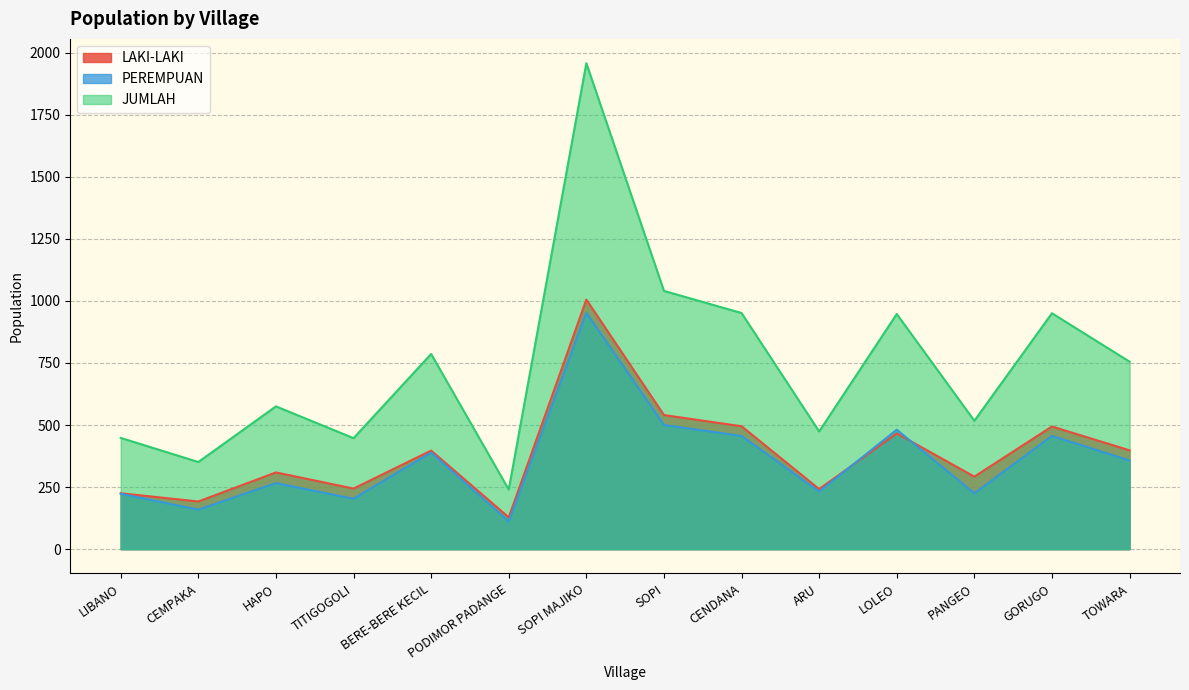

Does the chart display data point markers on the line(s)?

No